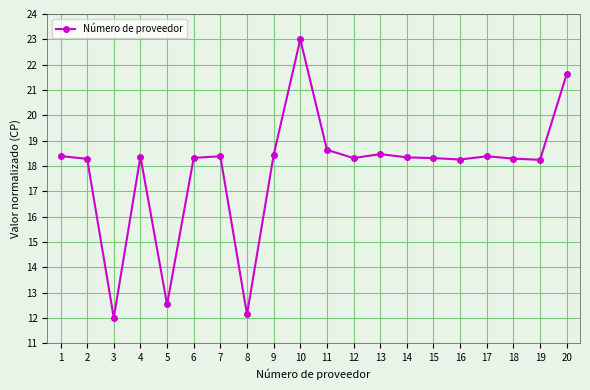

Where does the data first go above 18?

1